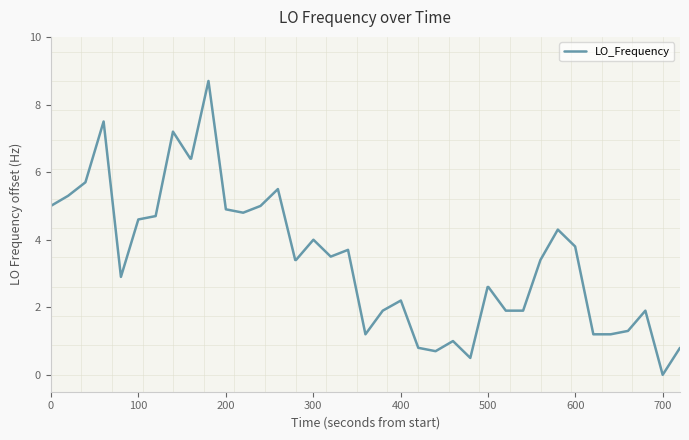

What is the maximum value shown in the chart?

8.7